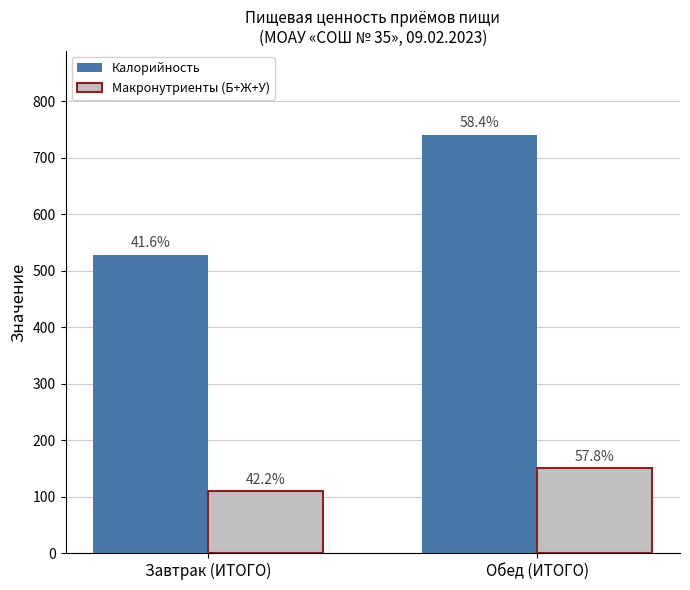

What are all the series names shown in the legend?

Калорийность, Макронутриенты (Б+Ж+У)